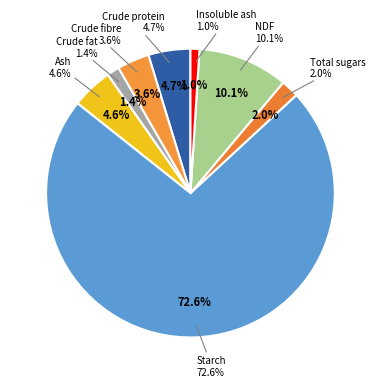

What is the majority slice?

Starch